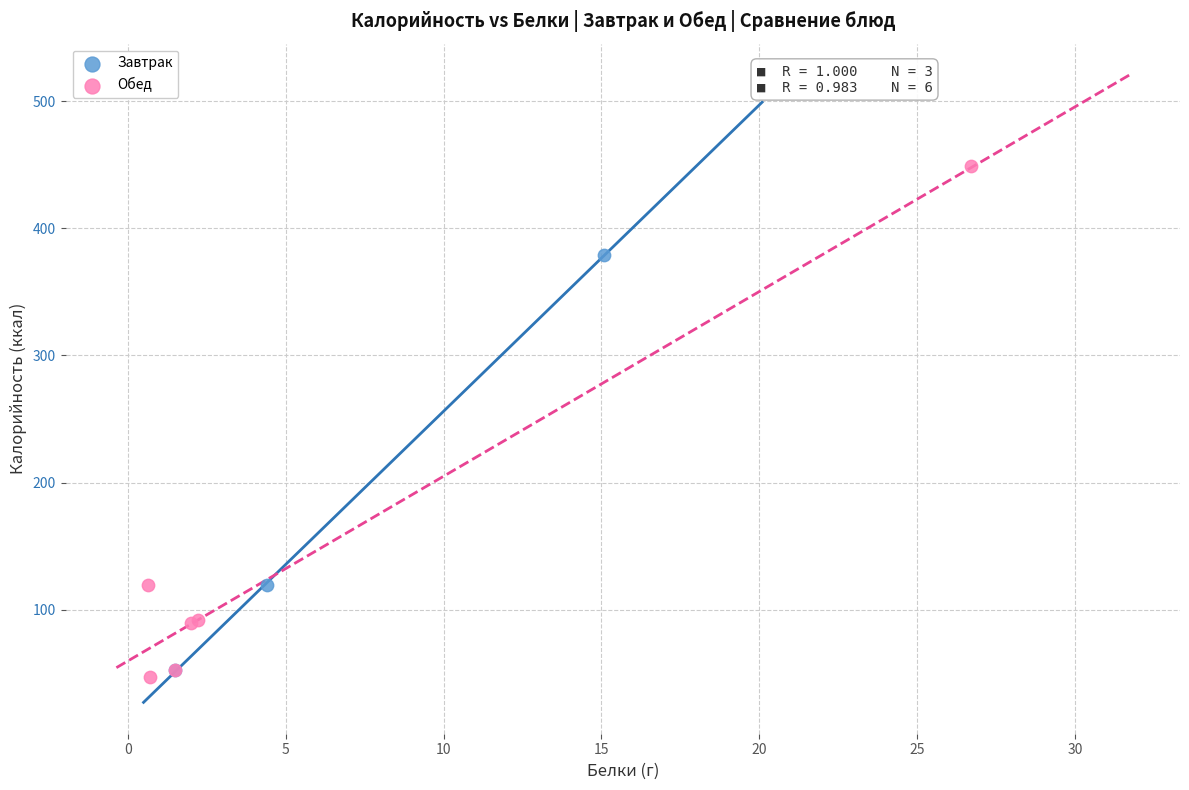

Which series reaches the minimum Y coordinate?

Обед